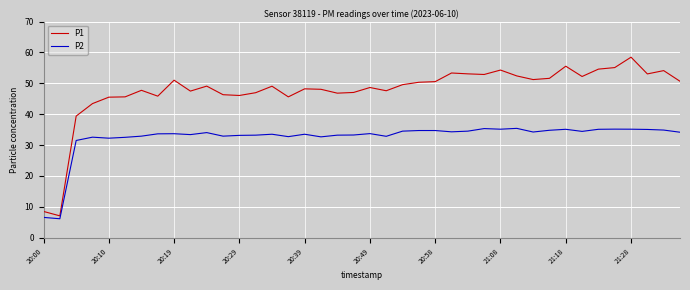

How many lines are shown in the chart?

2